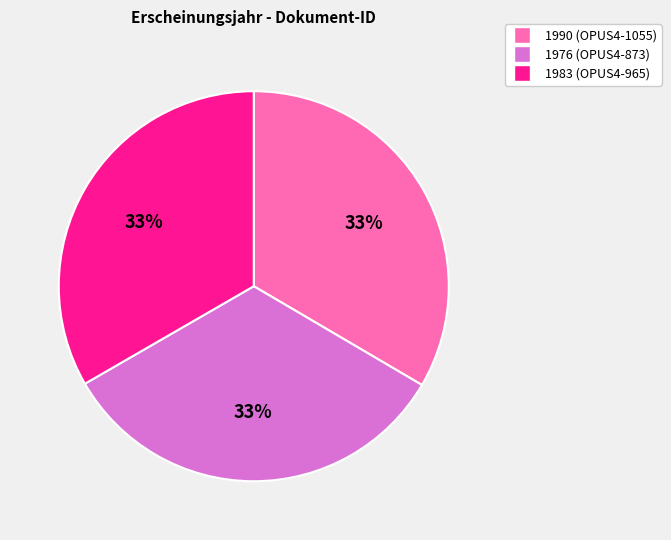

Does any single category account for the majority?

No